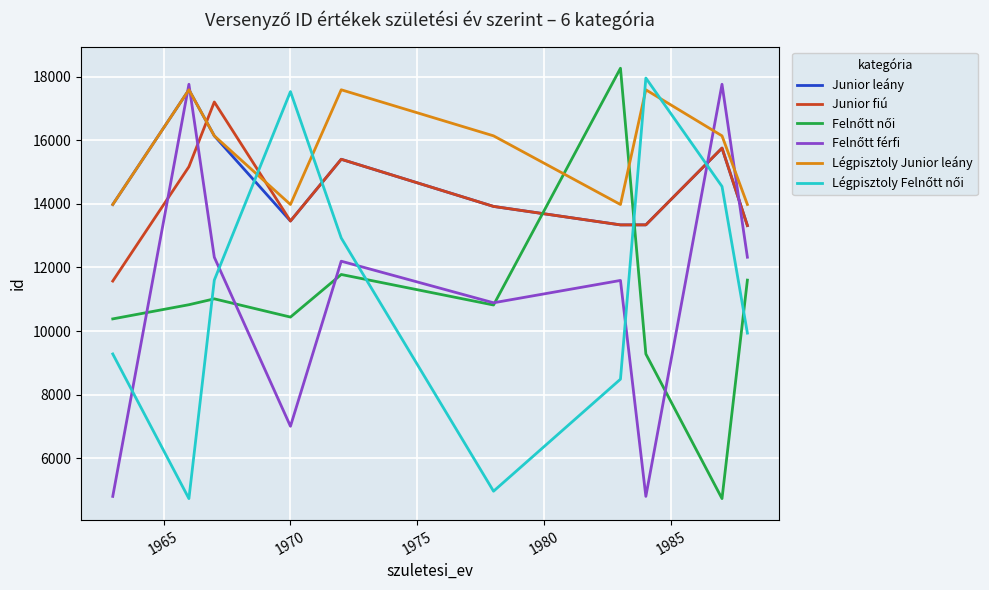

What is the greatest value displayed?

18265